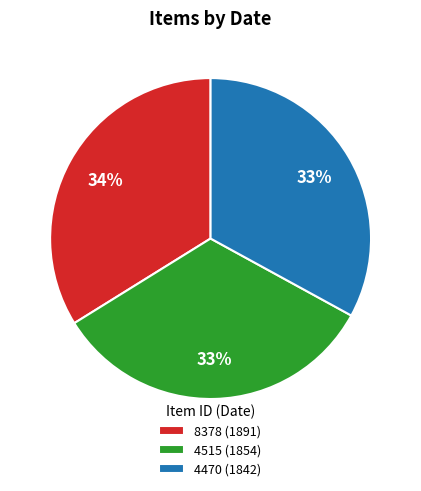

Which category has the biggest portion of the pie?

8378 (1891)